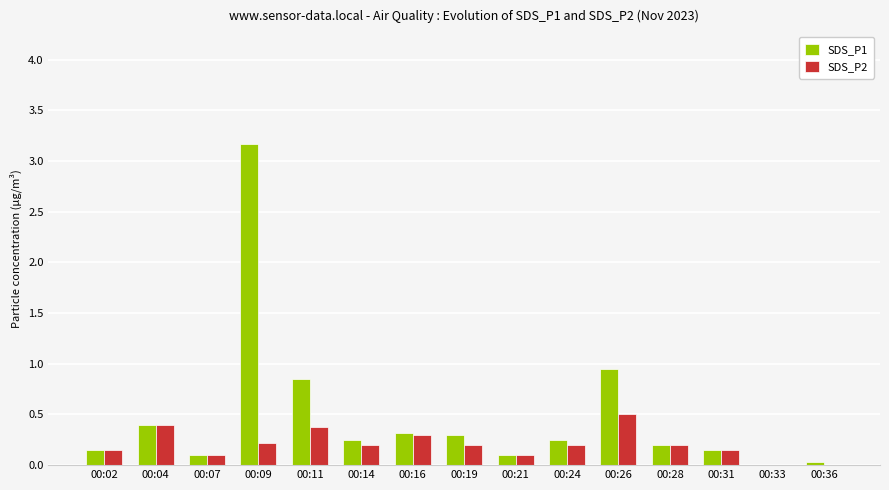

At which category is the sum across all series the highest?

00:09